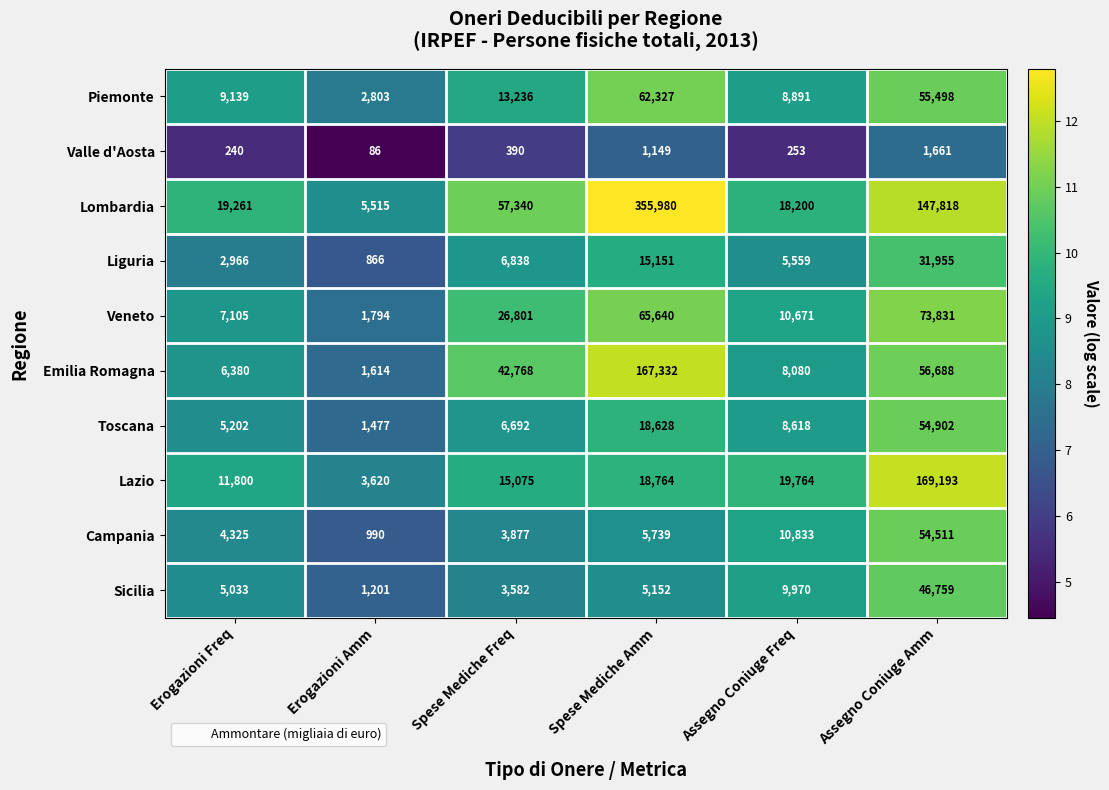

What is the maximum value for Lombardia?

355980